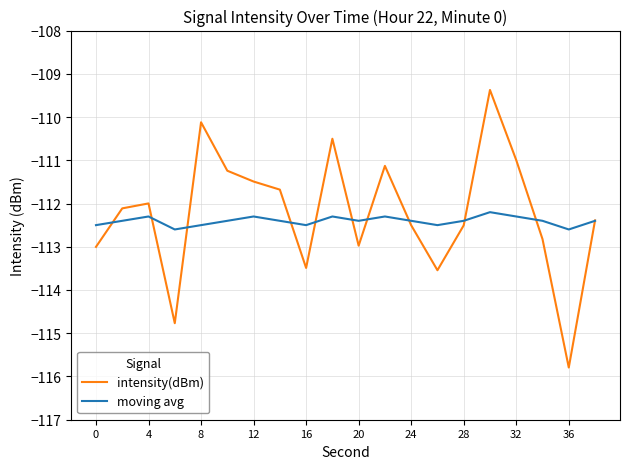

Which series has the largest range (max minus min)?

intensity(dBm)